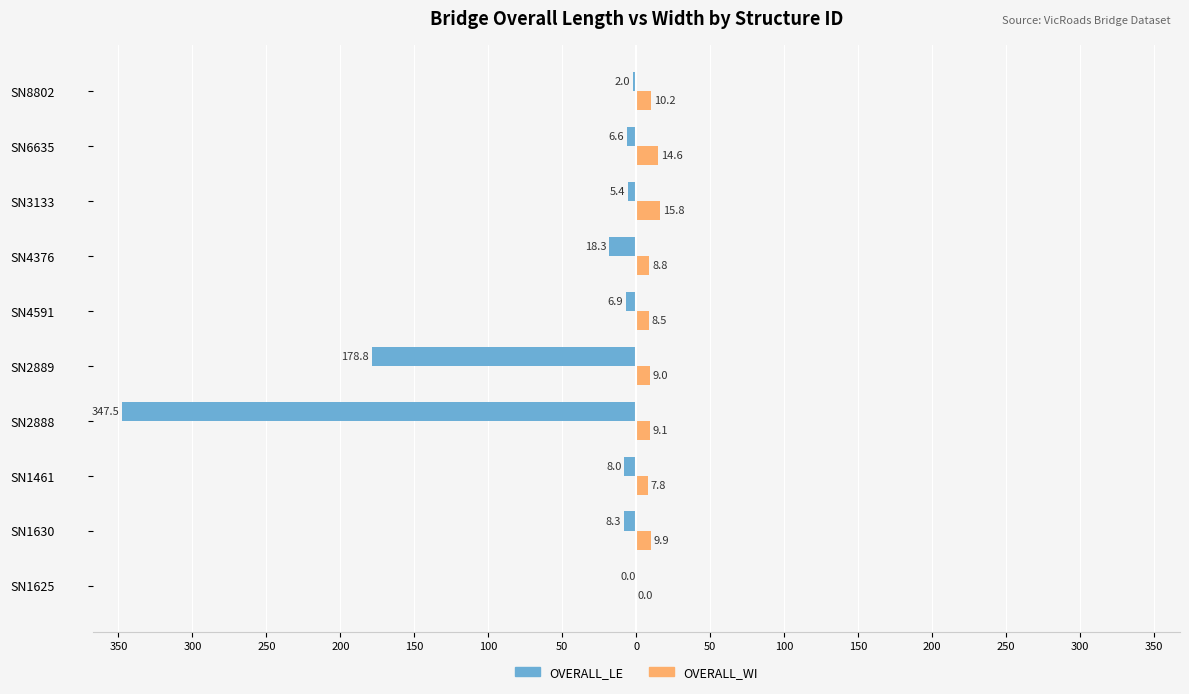

What are all the series names shown in the legend?

OVERALL_LE, OVERALL_WI